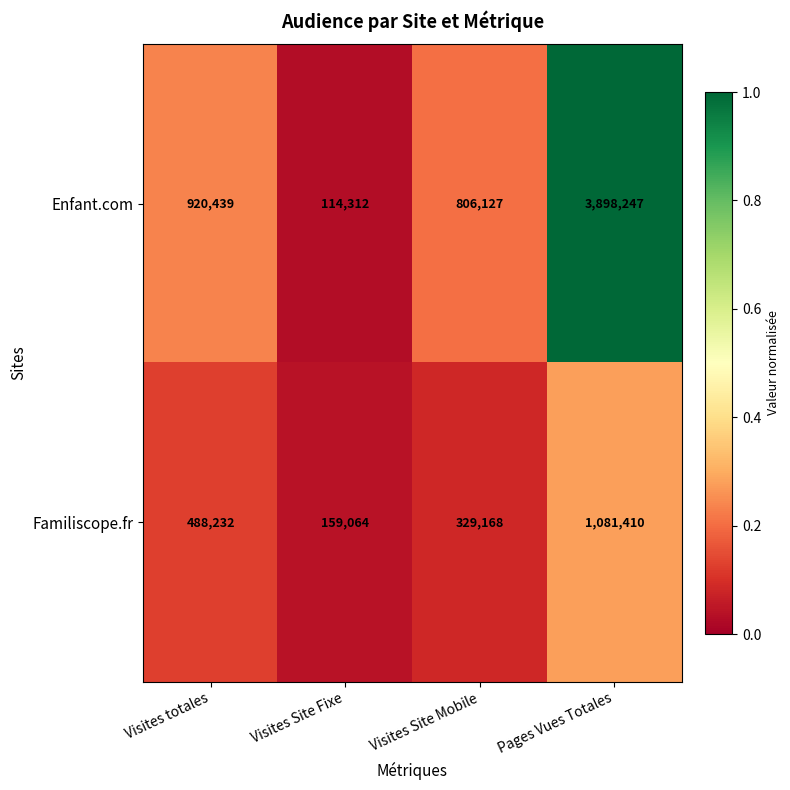

Between Visites Site Fixe and Pages Vues Totales, which series saw the biggest shift?

Enfant.com